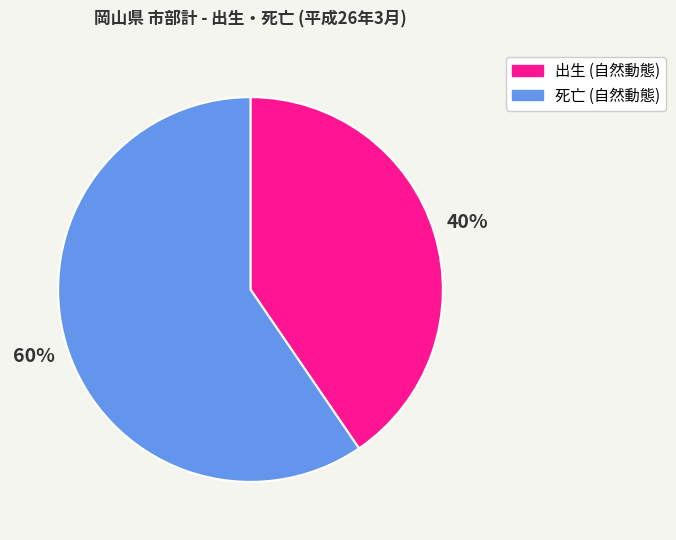

Is there any slice that represents more than half of the pie?

Yes